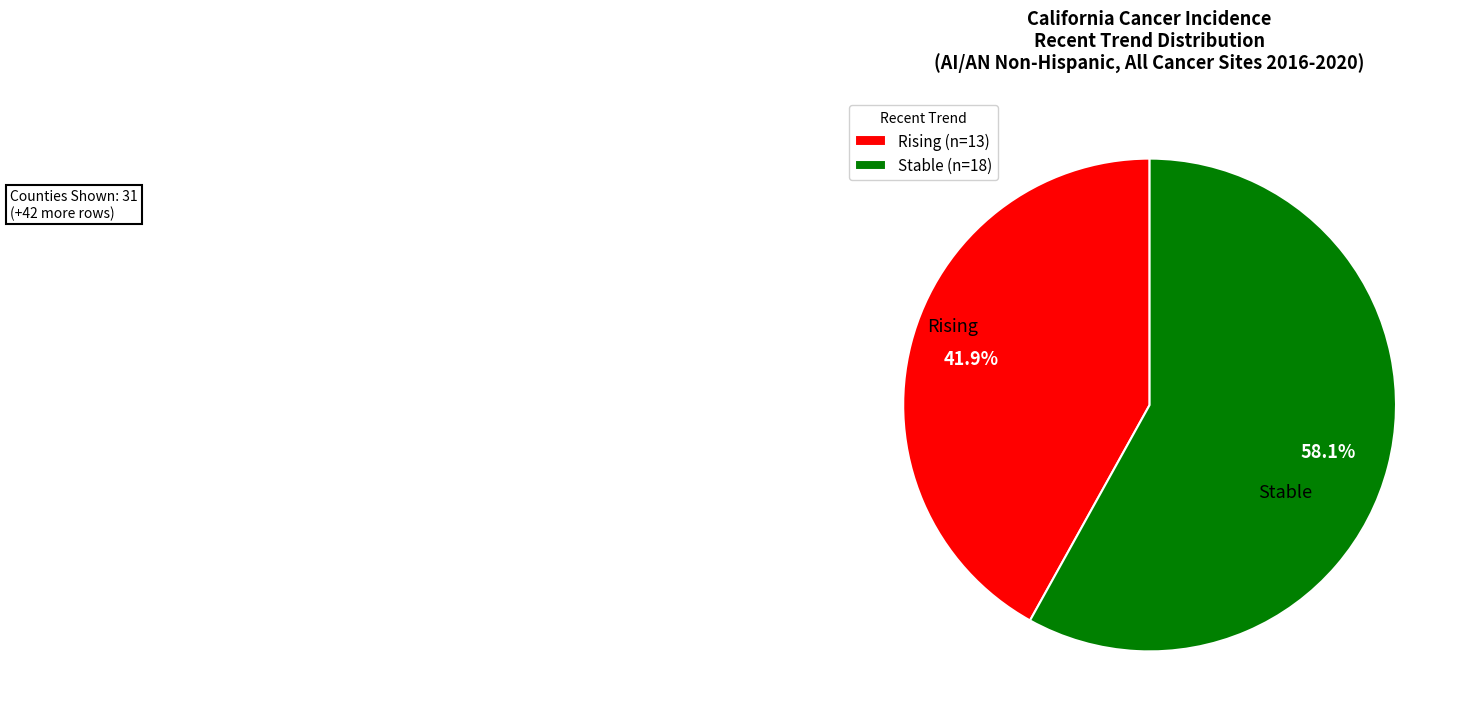

Does any single category account for the majority?

Yes